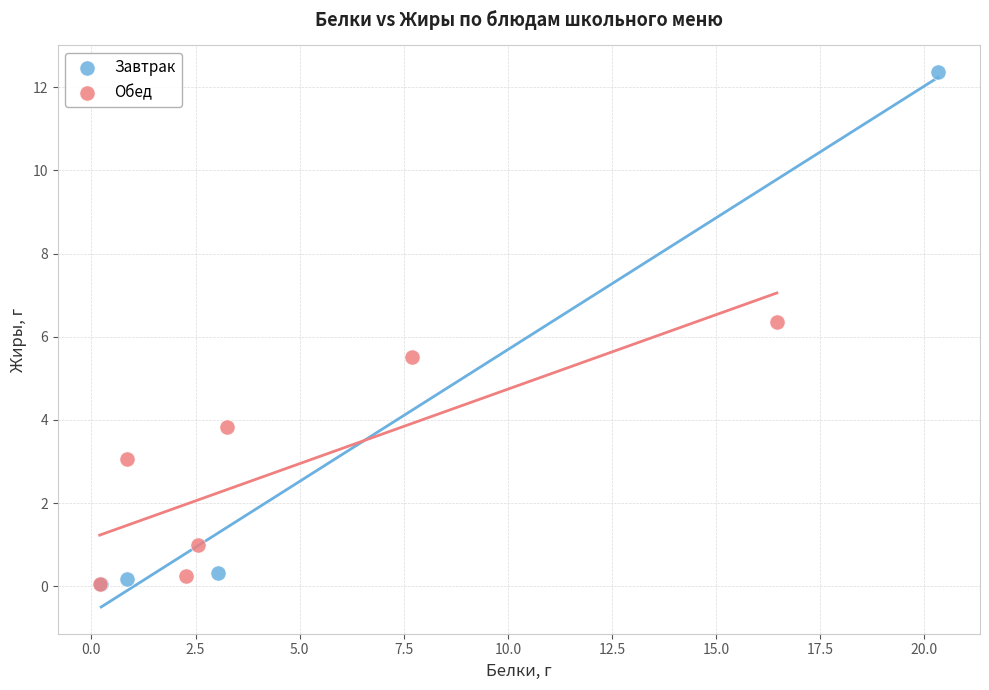

What are all the series names shown in the legend?

Завтрак, Обед